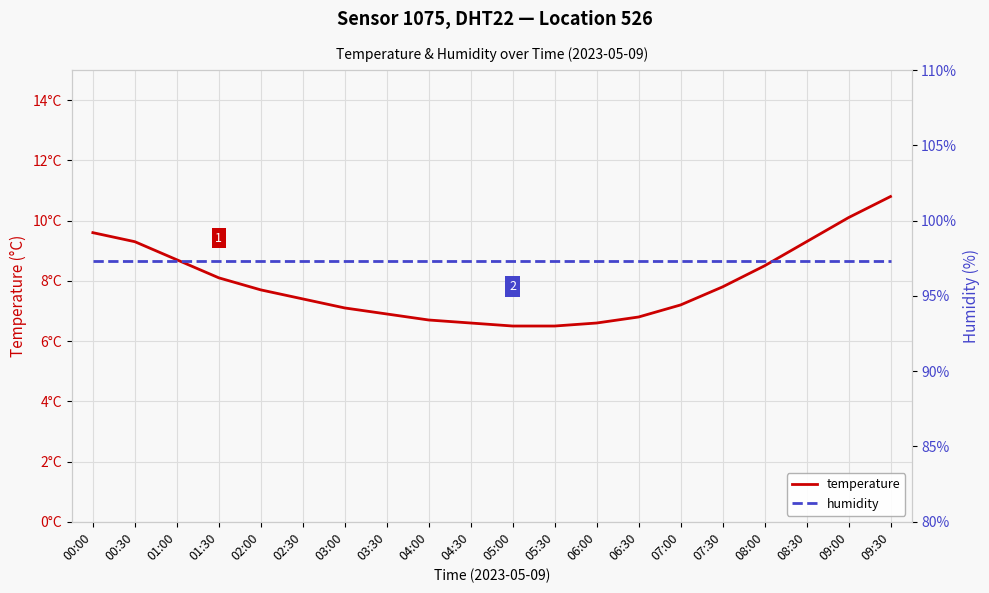

What is the label of the 3rd point from the left?

01:00